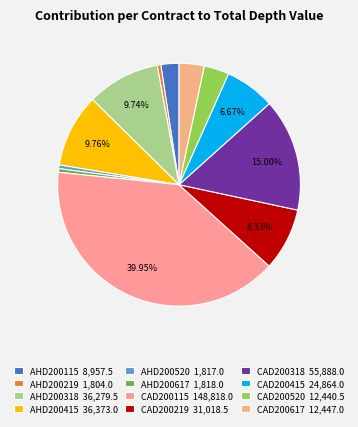

Which category has the biggest portion of the pie?

CAD200115